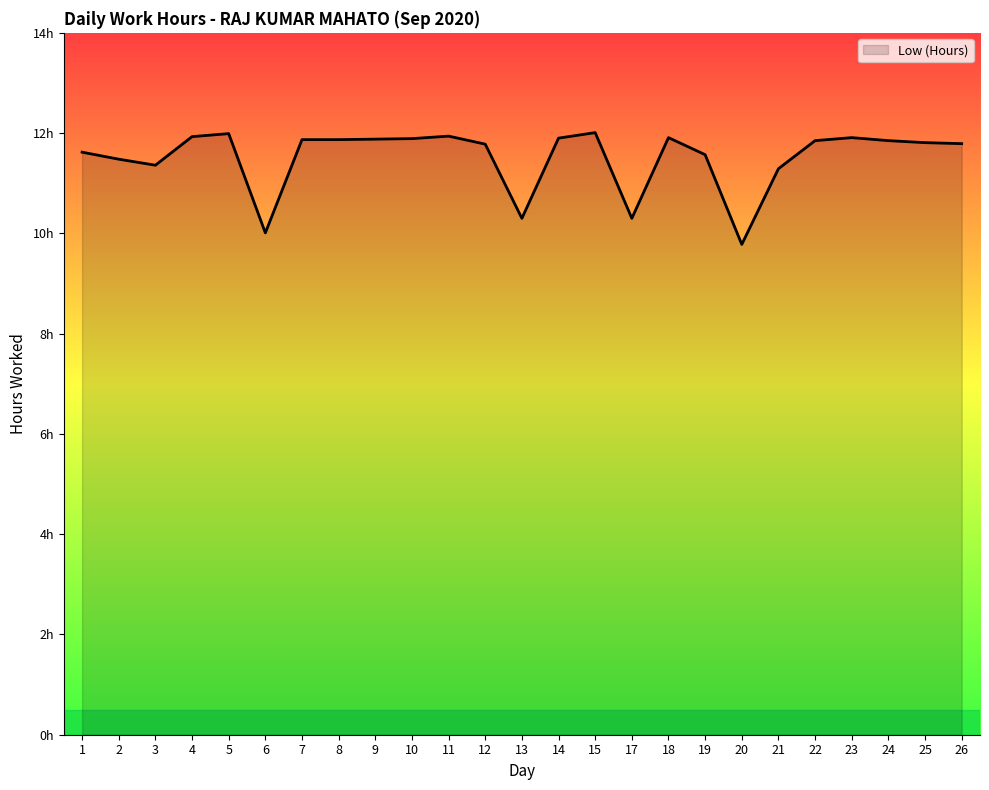

Reading left to right, extract all data points from this chart.

11.6	11.5	11.4	11.9	12.0	10.0	11.9	11.9	11.9	11.9	11.9	11.8	10.3	11.9	12.0	10.3	11.9	11.6	9.8	11.3	11.8	11.9	11.8	11.8	11.8